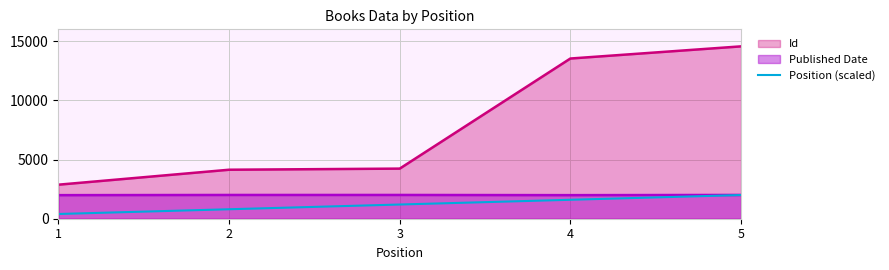

Reading left to right, extract all data points from this chart.

1=400	2=800	3=1200	4=1600	5=2000